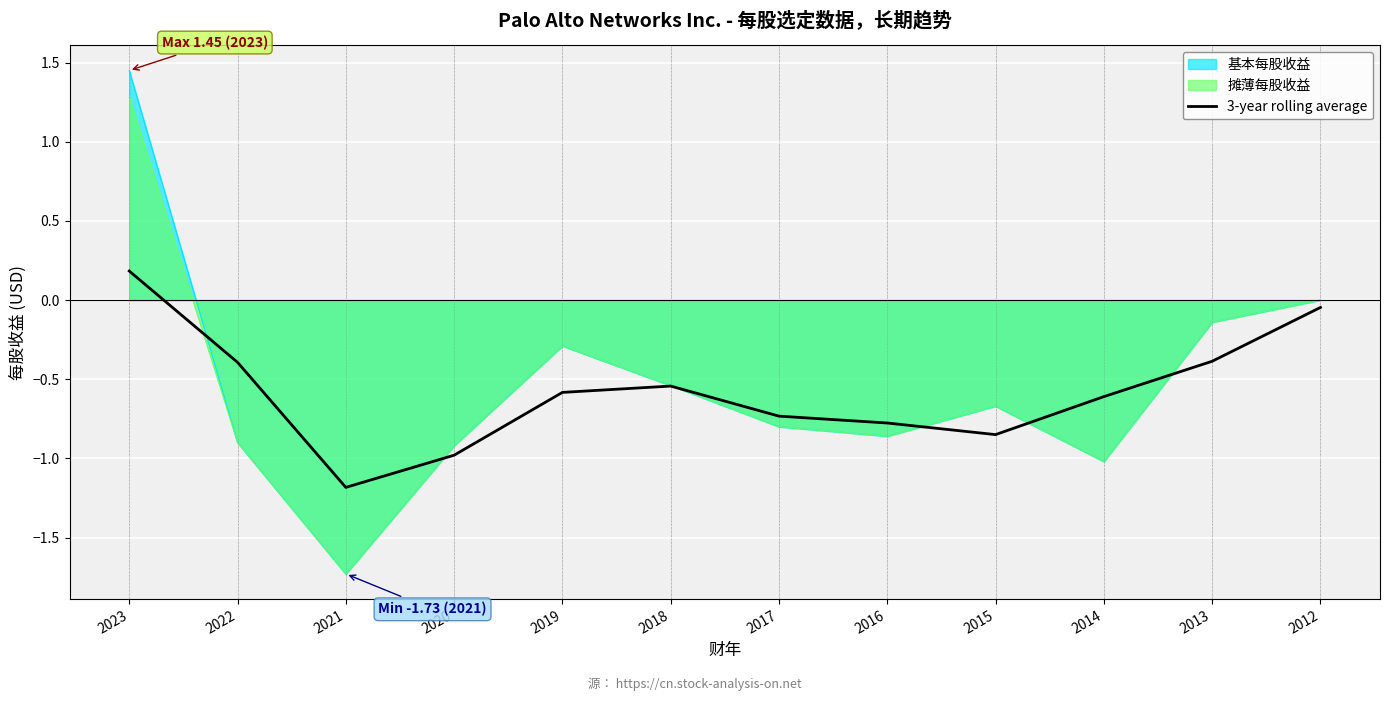

Count the number of categories in the chart.

12